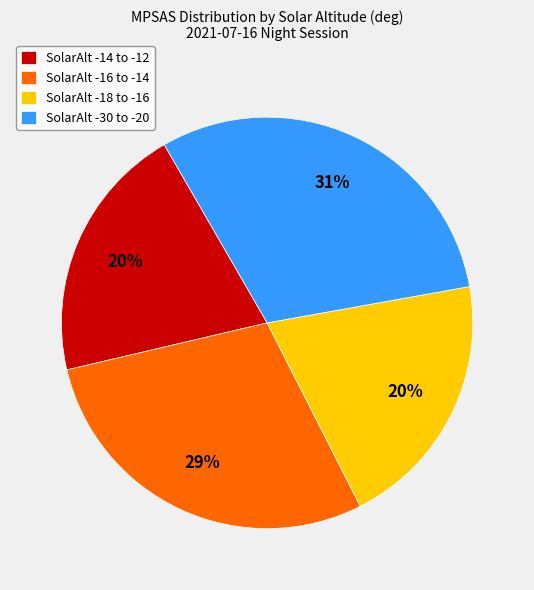

Is there a majority slice in this chart?

No